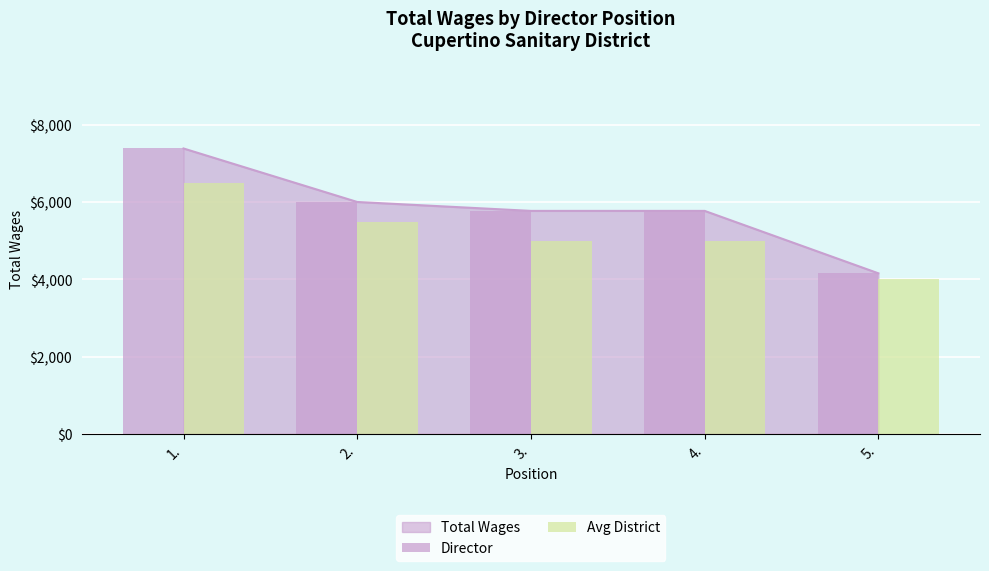

Are the bars horizontal?

No